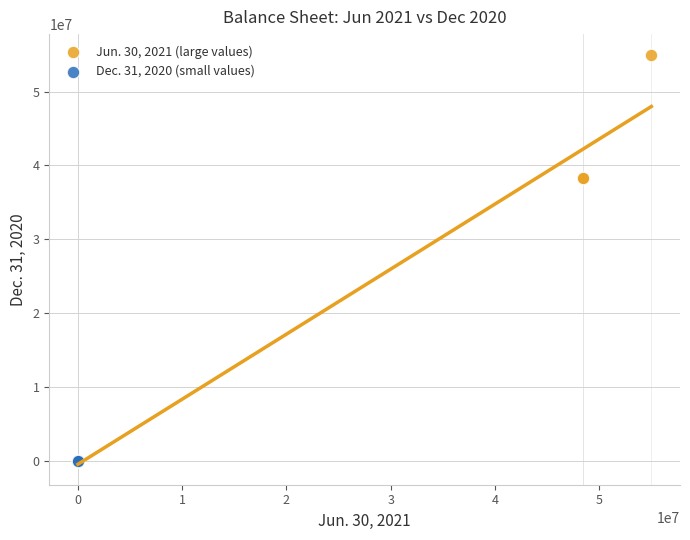

What are all the series names shown in the legend?

Jun. 30, 2021 (large values), Dec. 31, 2020 (small values)